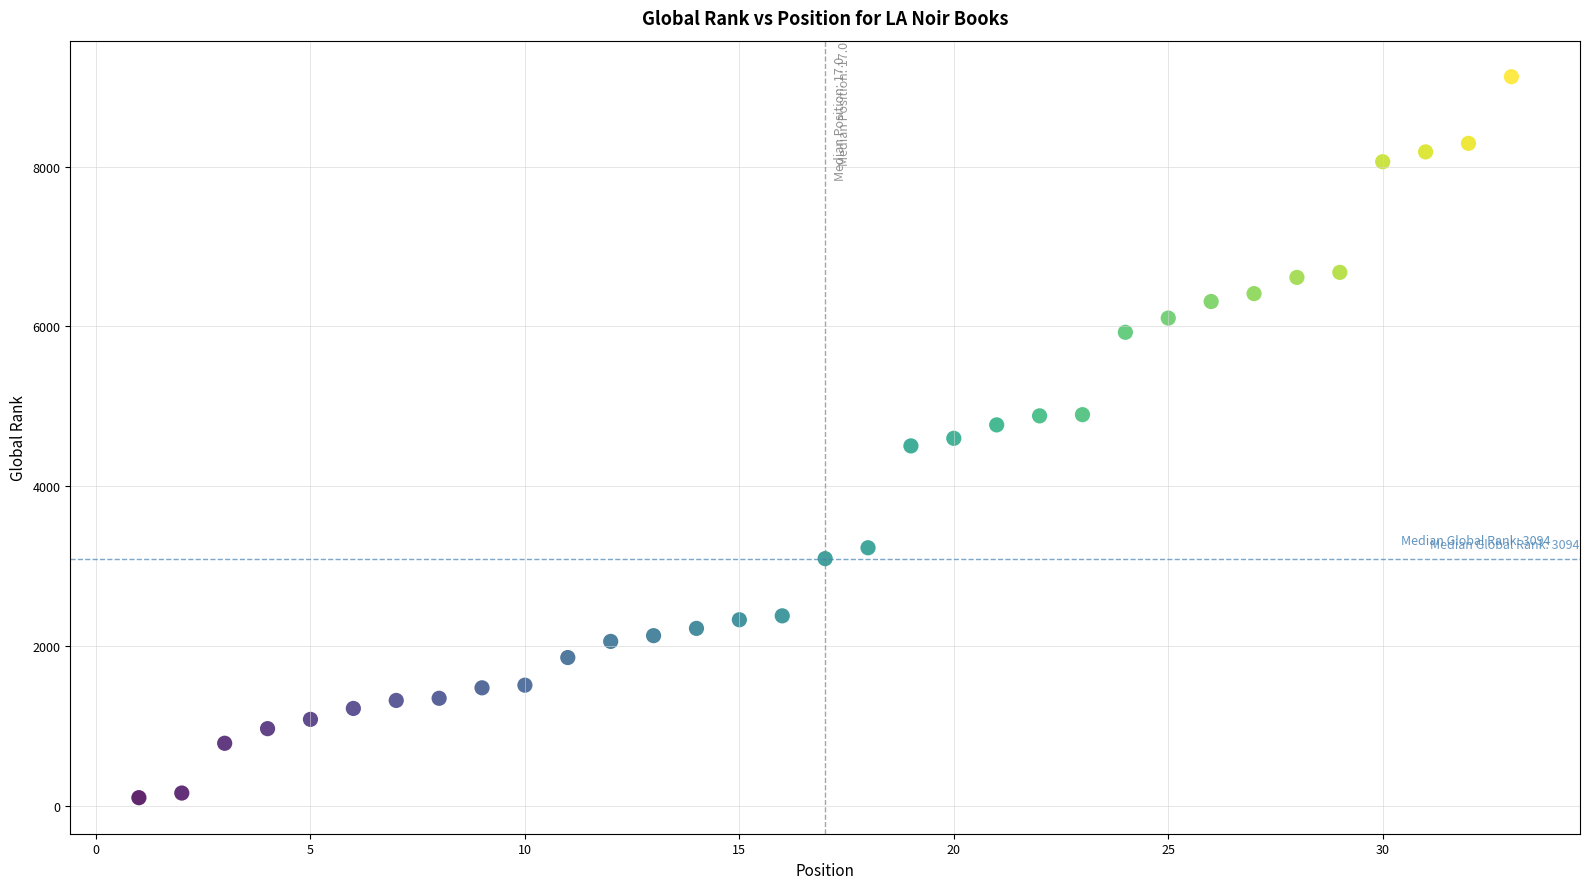

What is the range of Y values (max minus min)?

9024